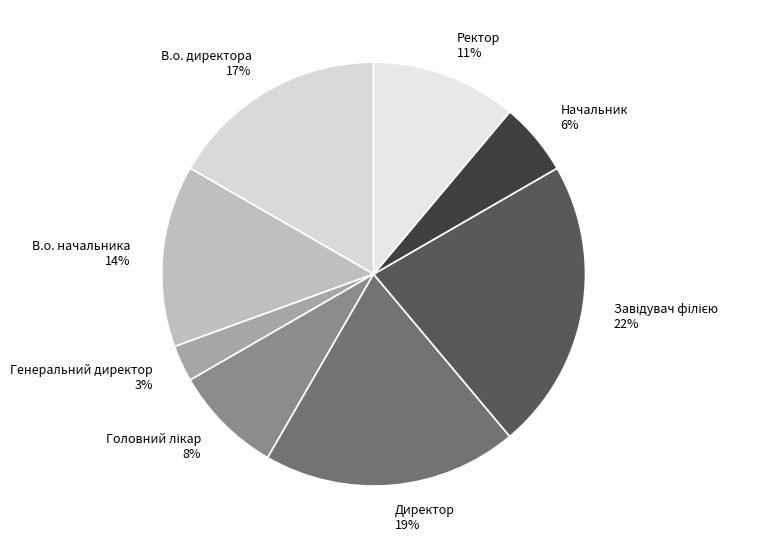

What percentage is the В.о. директора slice, to the nearest percent?

17%